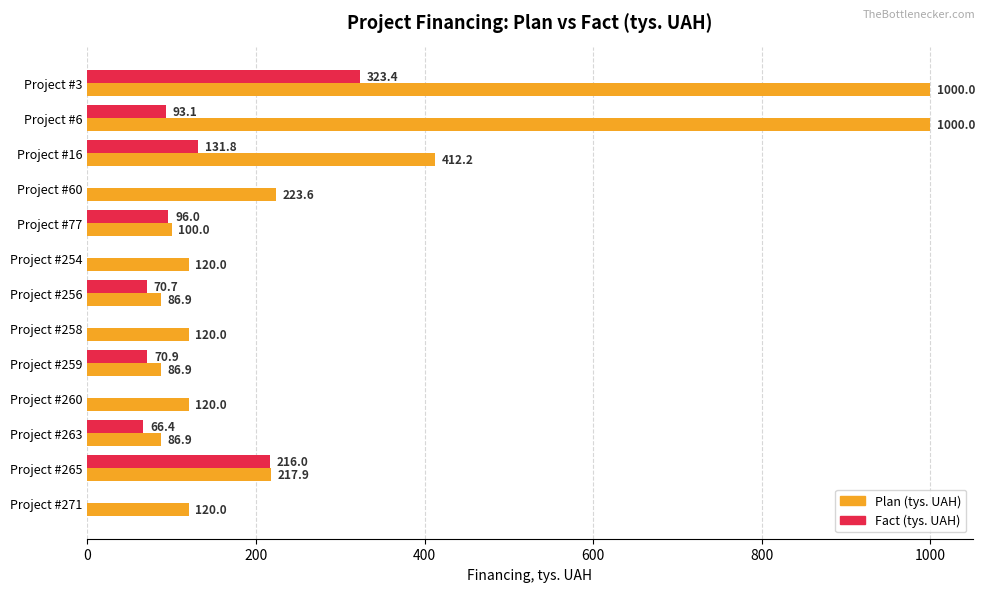

True or false: Plan (tys. UAH) has a value of 212.4 at Project #258.

False